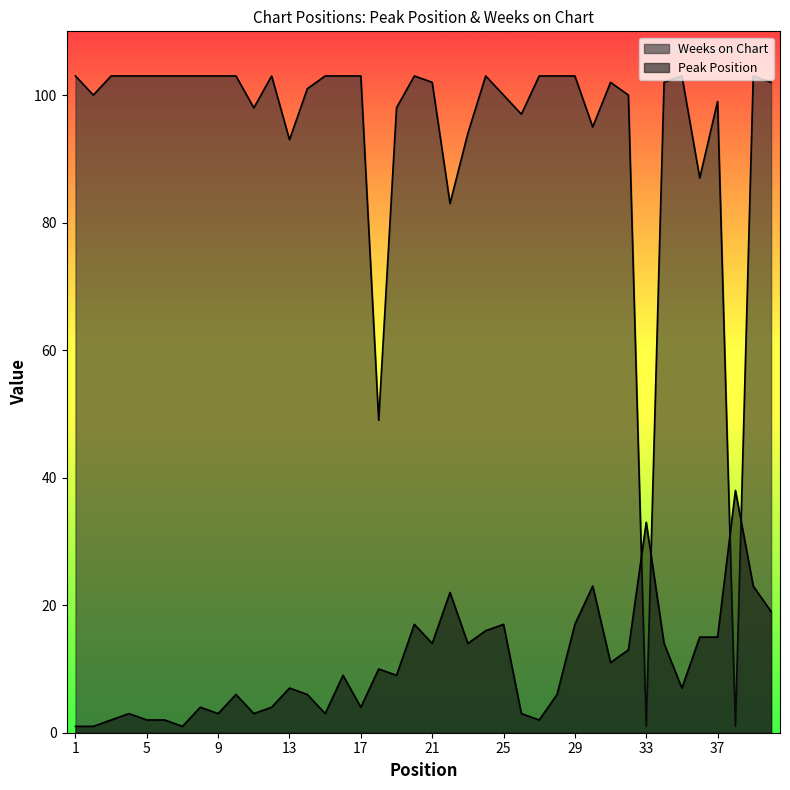

Which has a higher value, 30 or 6?

30